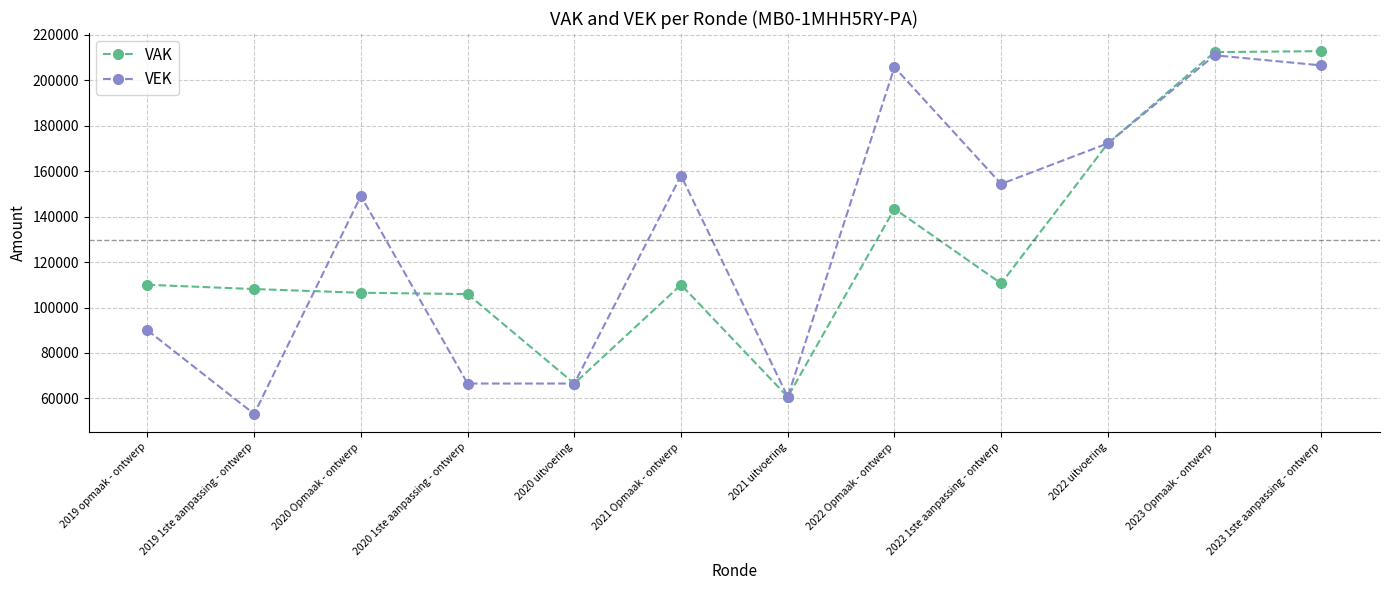

The VAK series shows 166266 at 2020 1ste aanpassing - ontwerp. True or false?

False